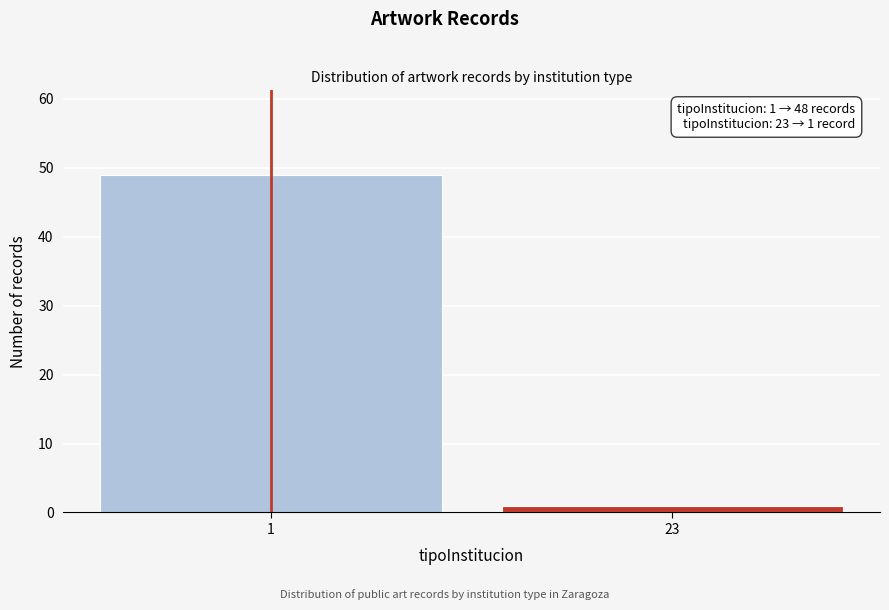

Reading left to right, transcribe all the data shown in this chart.

49	1